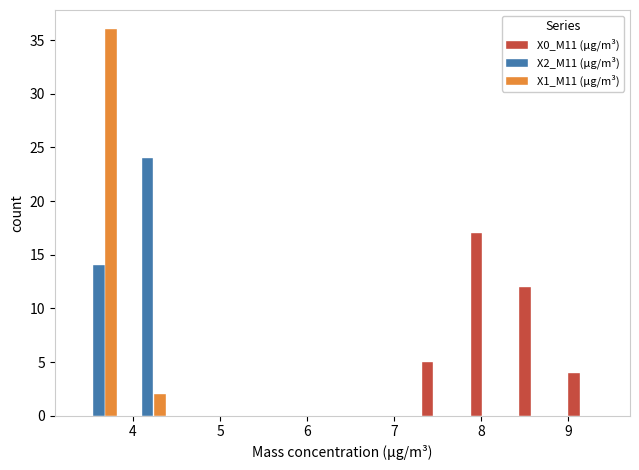

Reading left to right, transcribe this chart: for each range on the x-axis, give the height of each series' bar. Neither the bar edges nor the heights are printed on the chart, so give them approximately, as read against the axes.

3.3 to 3.9: X0_M11 (μg/m³)=0	X2_M11 (μg/m³)=14	X1_M11 (μg/m³)=36
3.9 to 4.4: X0_M11 (μg/m³)=0	X2_M11 (μg/m³)=24	X1_M11 (μg/m³)=2
4.4 to 5.0: X0_M11 (μg/m³)=0	X2_M11 (μg/m³)=0	X1_M11 (μg/m³)=0
5.0 to 5.6: X0_M11 (μg/m³)=0	X2_M11 (μg/m³)=0	X1_M11 (μg/m³)=0
5.6 to 6.1: X0_M11 (μg/m³)=0	X2_M11 (μg/m³)=0	X1_M11 (μg/m³)=0
6.1 to 6.7: X0_M11 (μg/m³)=0	X2_M11 (μg/m³)=0	X1_M11 (μg/m³)=0
6.7 to 7.2: X0_M11 (μg/m³)=0	X2_M11 (μg/m³)=0	X1_M11 (μg/m³)=0
7.2 to 7.8: X0_M11 (μg/m³)=5	X2_M11 (μg/m³)=0	X1_M11 (μg/m³)=0
7.8 to 8.4: X0_M11 (μg/m³)=17	X2_M11 (μg/m³)=0	X1_M11 (μg/m³)=0
8.4 to 8.9: X0_M11 (μg/m³)=12	X2_M11 (μg/m³)=0	X1_M11 (μg/m³)=0
8.9 to 9.5: X0_M11 (μg/m³)=4	X2_M11 (μg/m³)=0	X1_M11 (μg/m³)=0